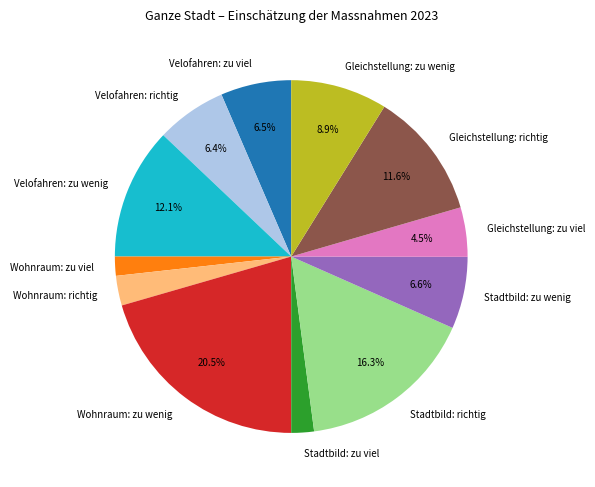

Does Wohnraum: zu wenig represent more than half of the total?

No